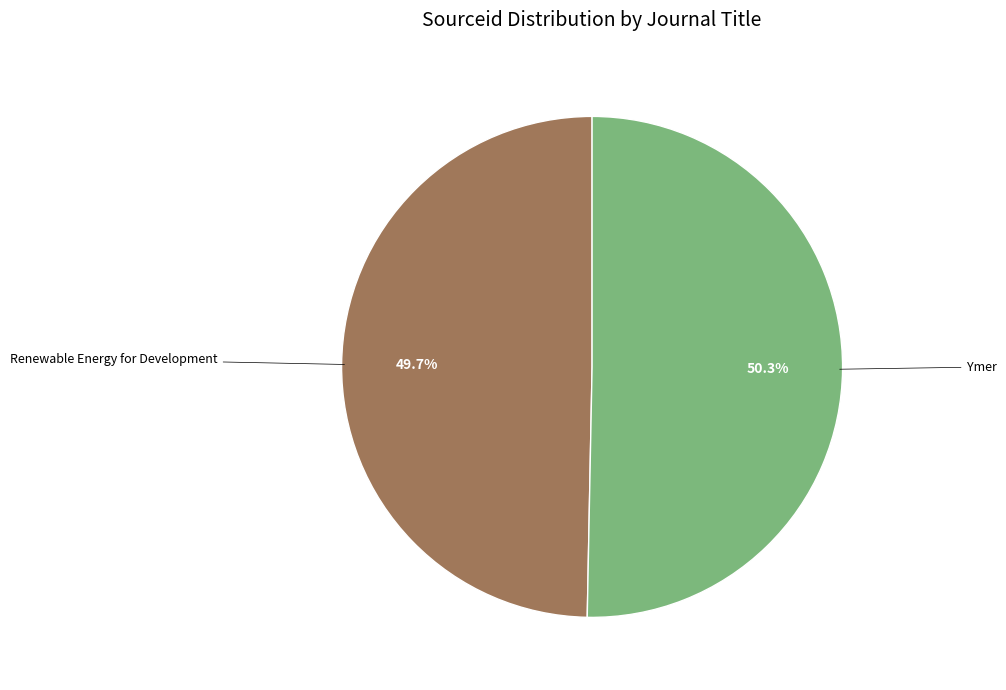

Is there any slice that represents more than half of the pie?

Yes